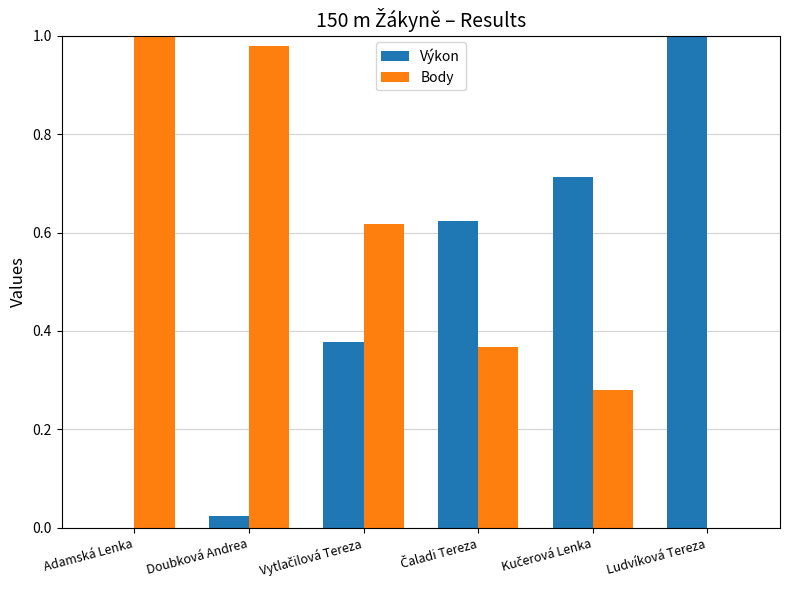

What is the sum of all Body values?

3.2